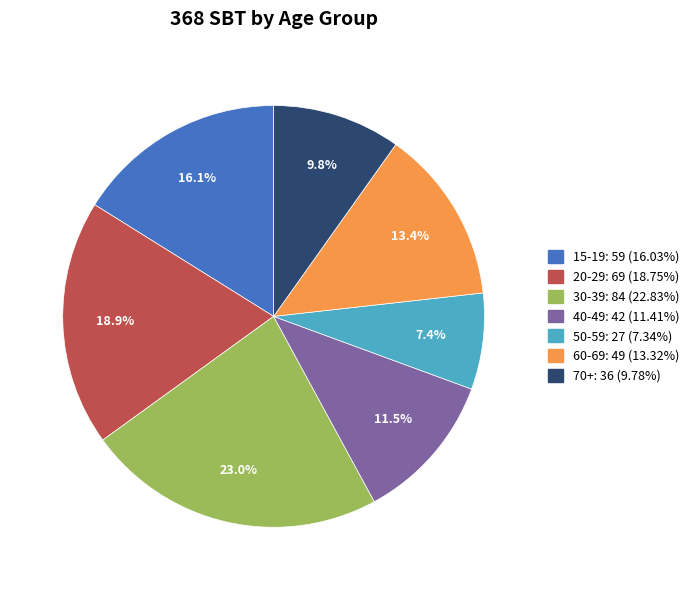

True or false: 20-29 accounts for 19% of the total.

True